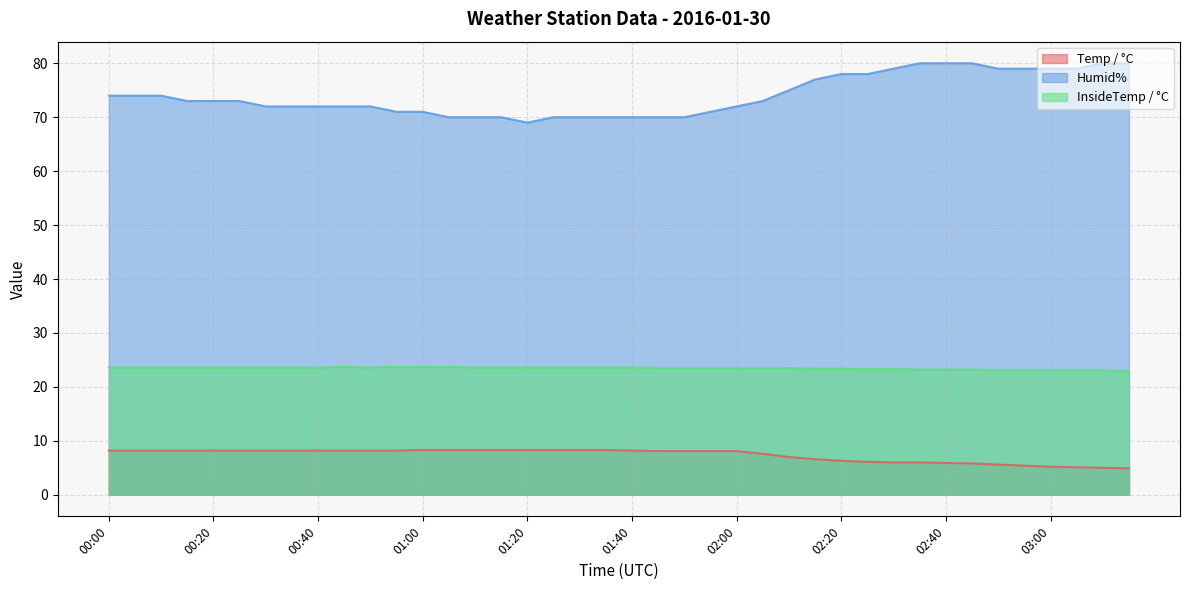

Rank the series at 00:35 from highest to lowest value.

Humid%, InsideTemp / °C, Temp / °C